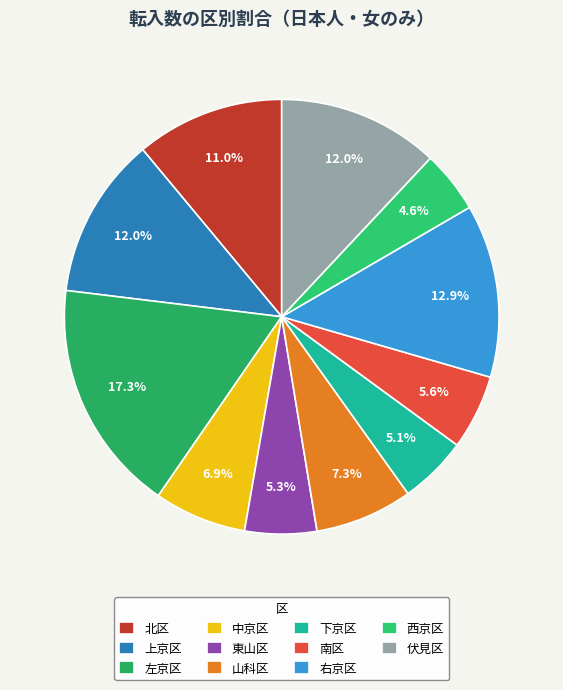

To the nearest percent, what portion does 山科区 represent?

7%